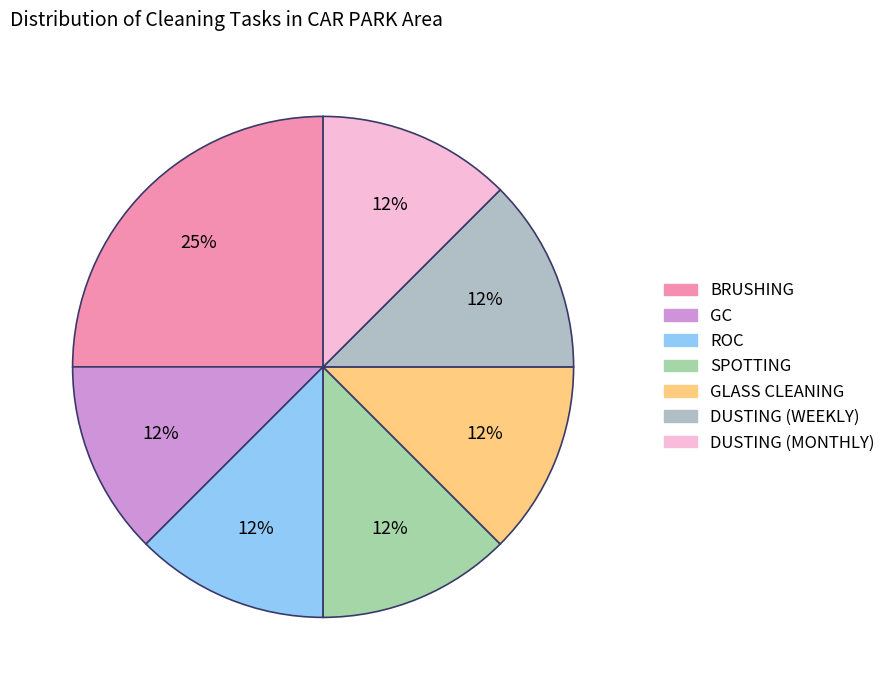

How many slices are in this pie chart?

7